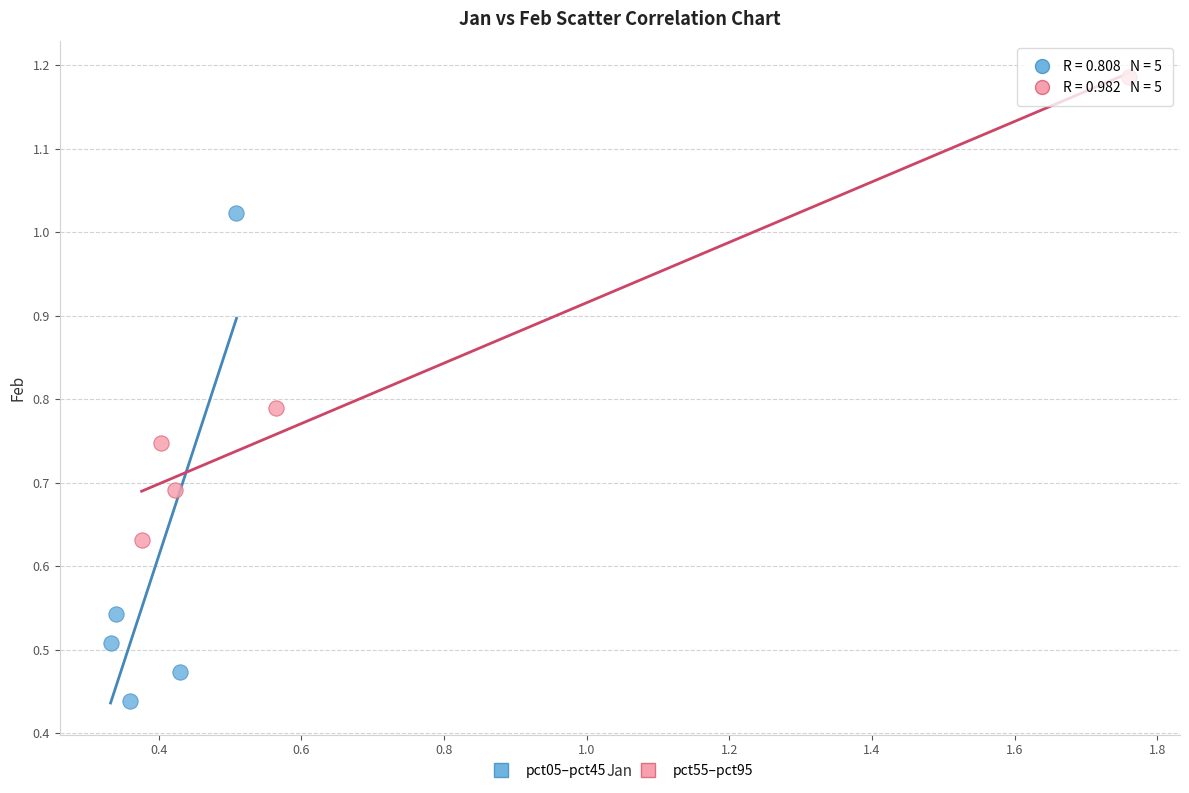

Which series contains the highest Y value?

pct55–pct95